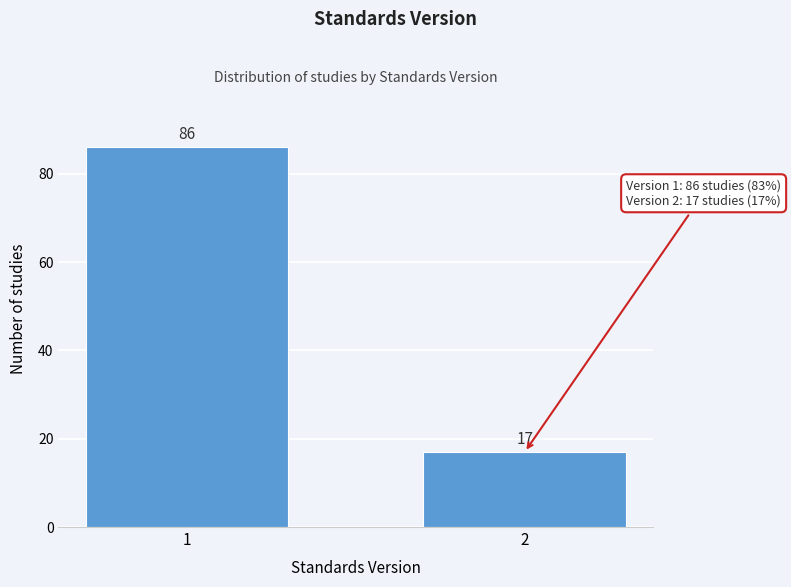

Reading left to right, transcribe all the data shown in this chart.

1=86	2=17